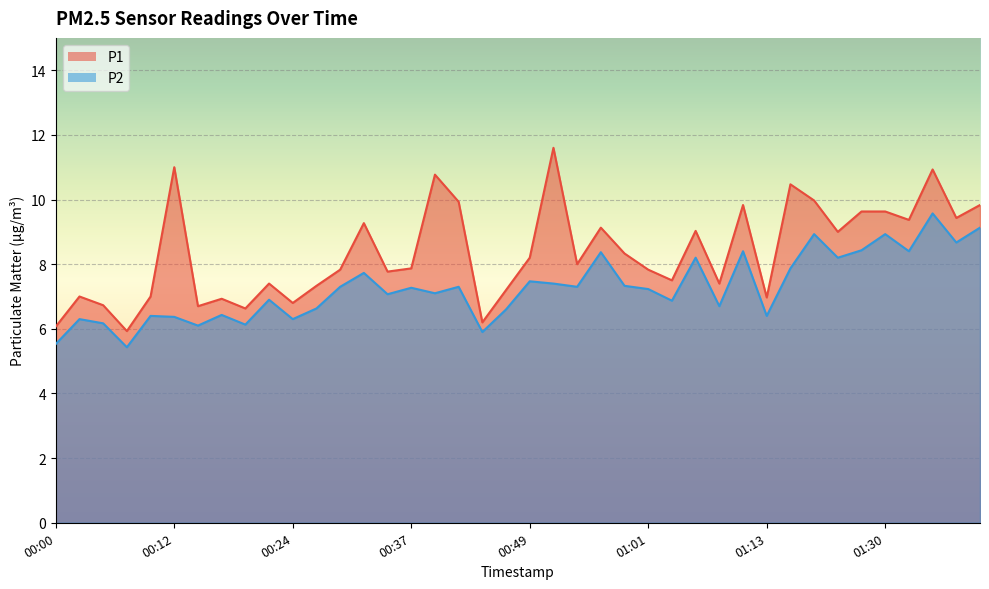

What position from the right is 00:32?

27